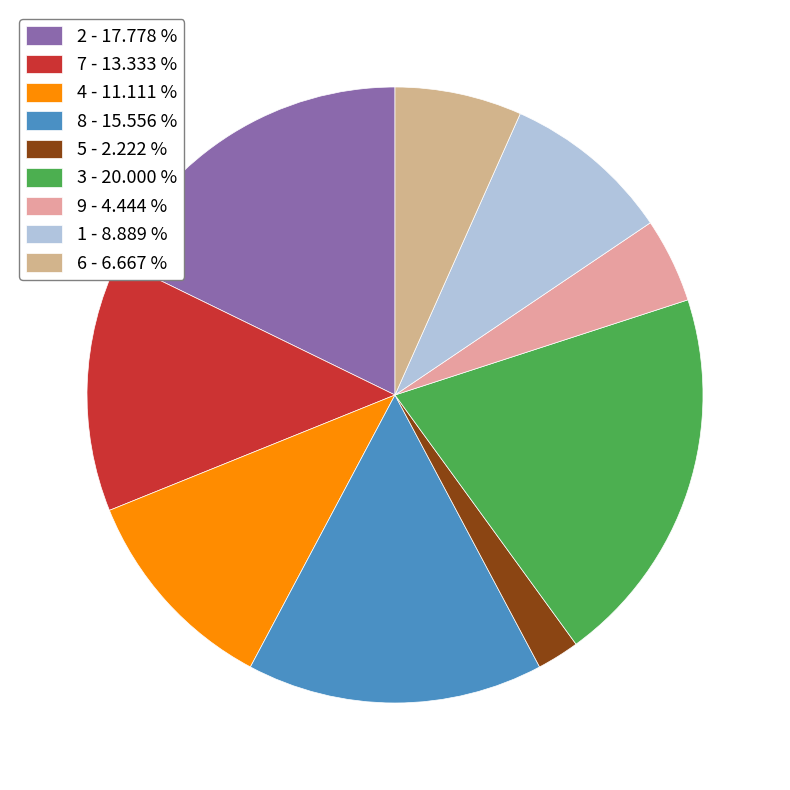

Rank the categories by value from highest to lowest.

3, 2, 8, 7, 4, 1, 6, 9, 5